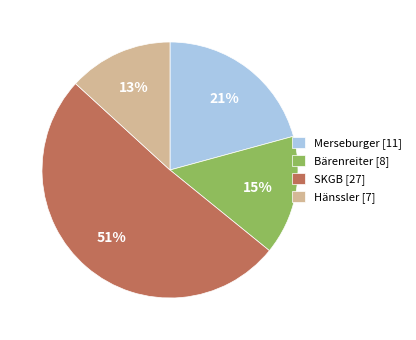

Rank the categories by value from highest to lowest.

SKGB, Merseburger, Bärenreiter, Hänssler